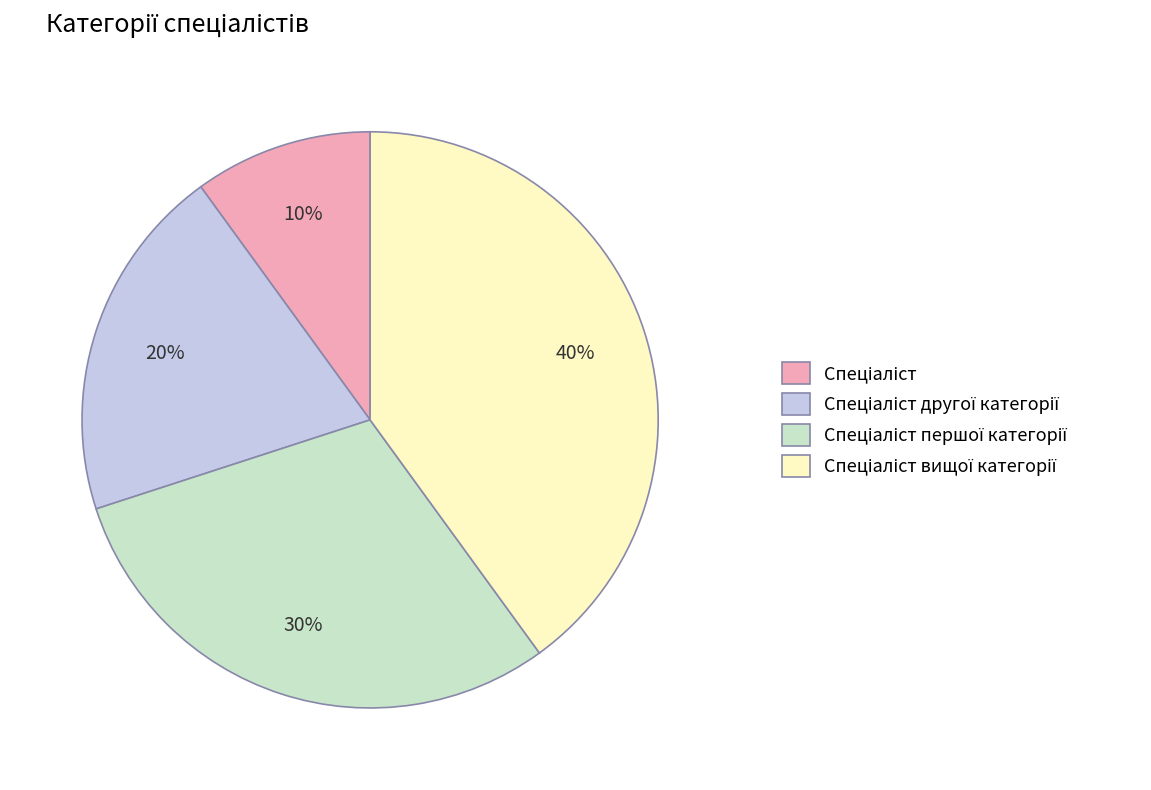

Is there a majority slice in this chart?

No